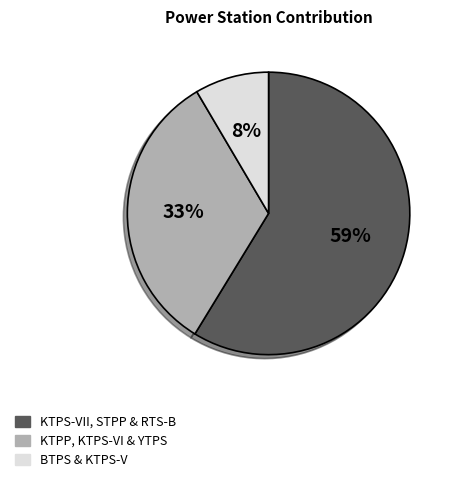

Which has a higher value, BTPS & KTPS-V or KTPP, KTPS-VI & YTPS?

KTPP, KTPS-VI & YTPS